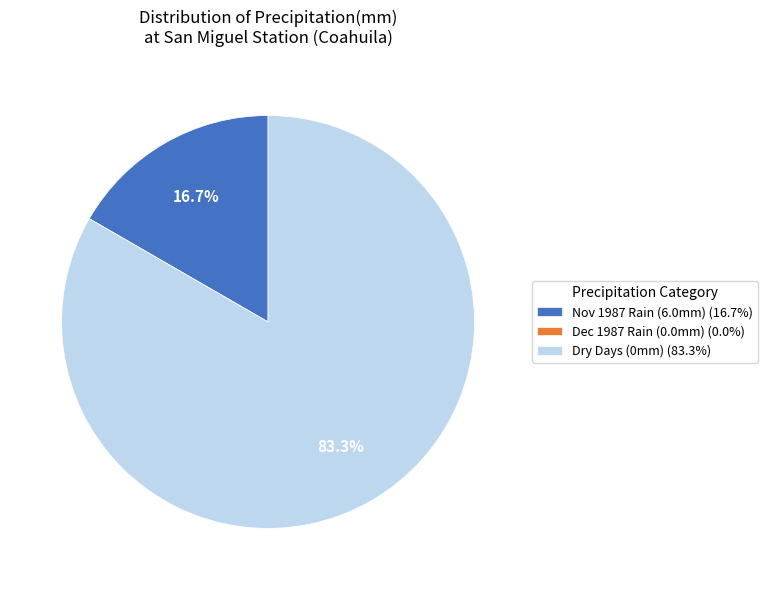

Does Dry Days (0mm) (83.3%) represent more than half of the total?

Yes